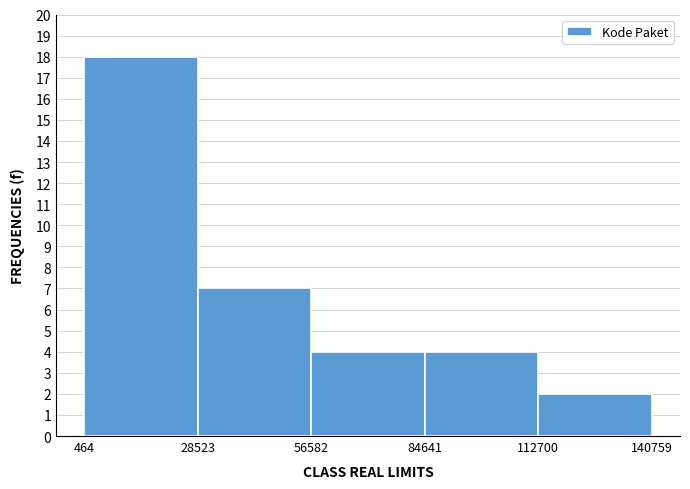

How tall is the bar that spans 112700 to 140759 on the x-axis? The values are not printed on the chart, so give them approximately, as read against the axis.

2